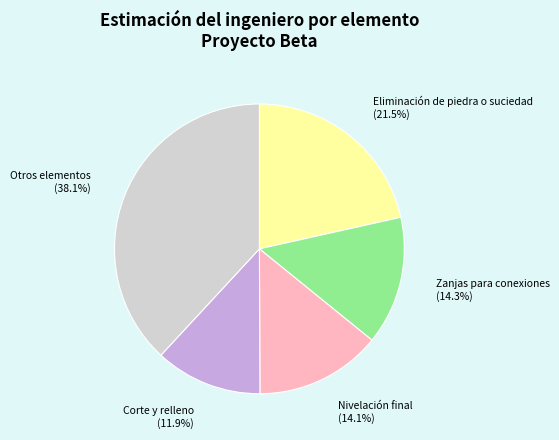

Which category has the biggest portion of the pie?

Otros elementos